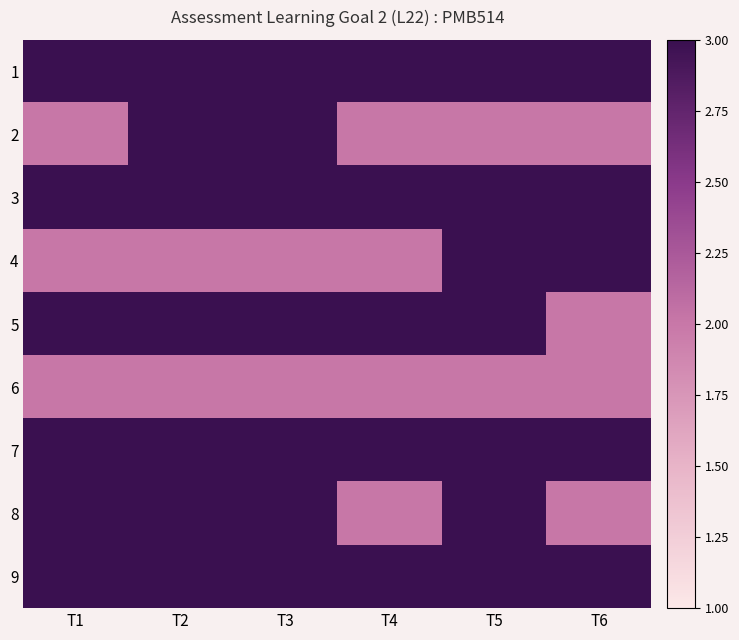

Which label corresponds to the smallest value in the chart?

T1